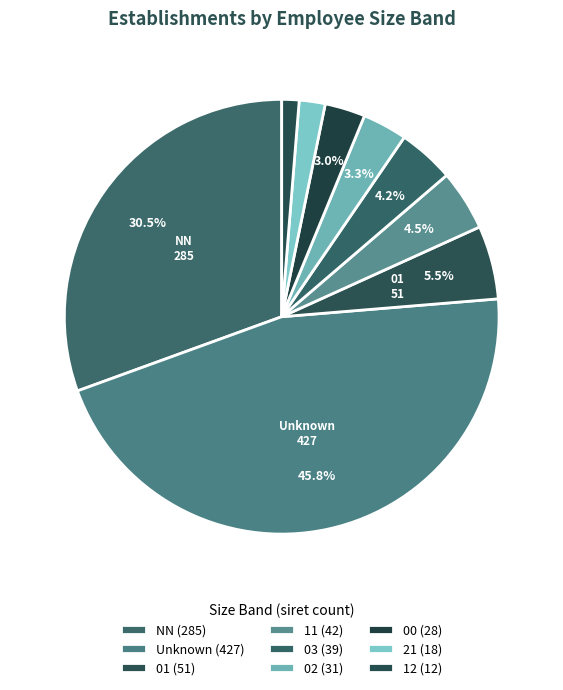

How many segments does this pie chart have?

9